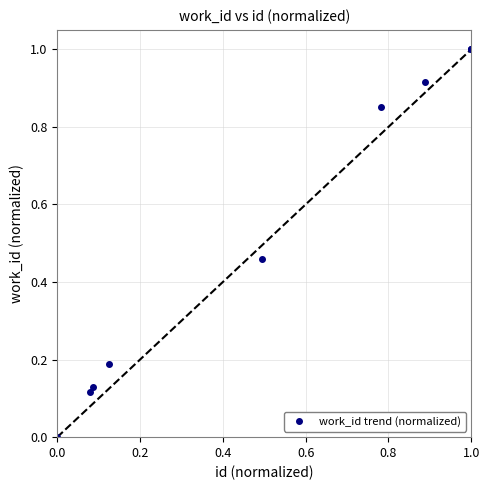

What is the maximum value shown in the chart?

1.0